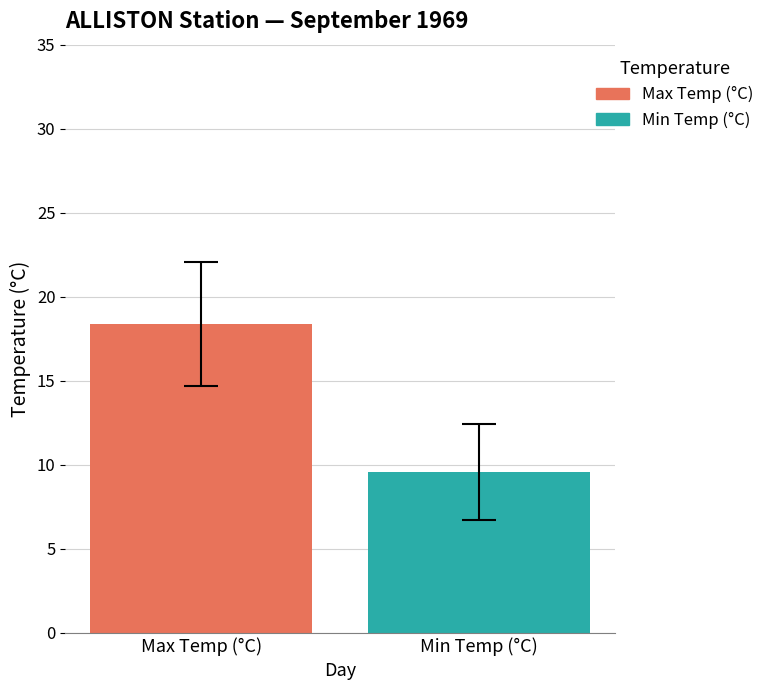

List the series in order of their peak value, lowest first.

Min Temp (°C), Max Temp (°C)